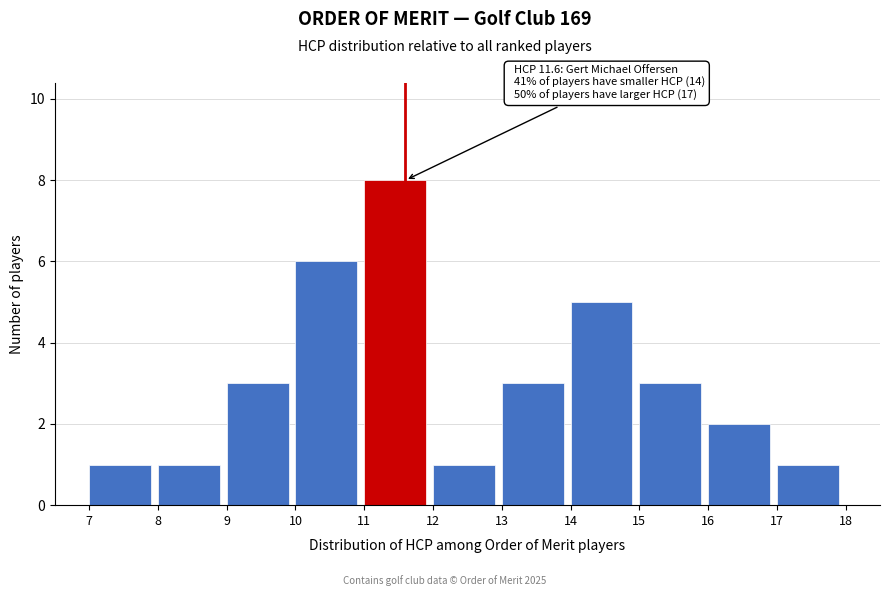

Over which range of the x-axis is the bar tallest?

11 to 12